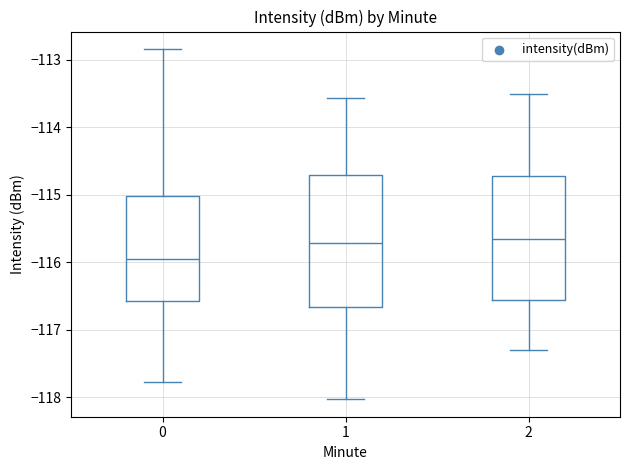

Where does the lower whisker of the box at x = 2 end on the y-axis? The values are not printed on the chart, so give them approximately, as read against the axis.

-117.3